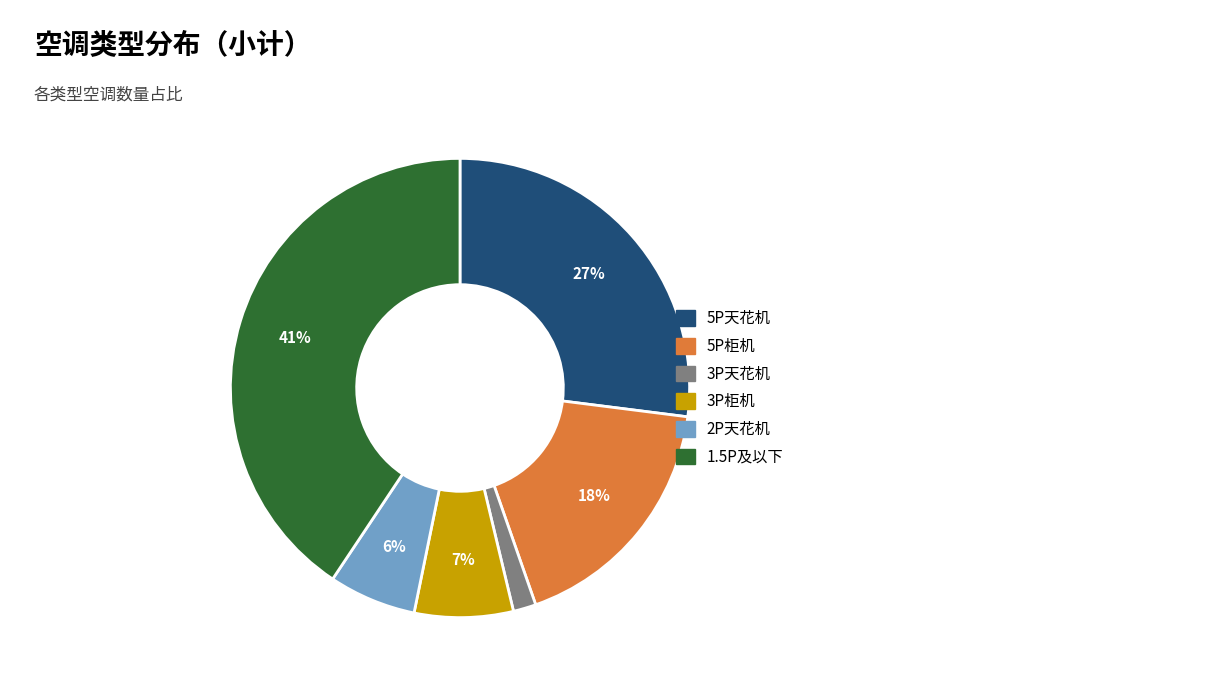

Do 1.5P及以下 and 5P柜机 together represent more than half of the pie?

Yes